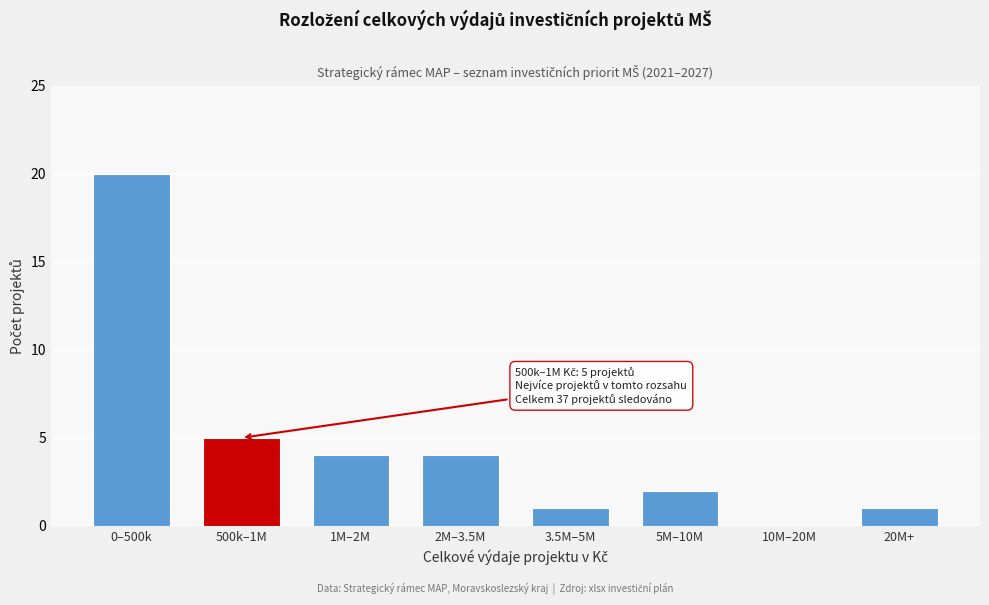

Reading left to right, what are all the values shown in this chart?

0–500k=20	500k–1M=5	1M–2M=4	2M–3.5M=4	3.5M–5M=1	5M–10M=2	10M–20M=0	20M+=1